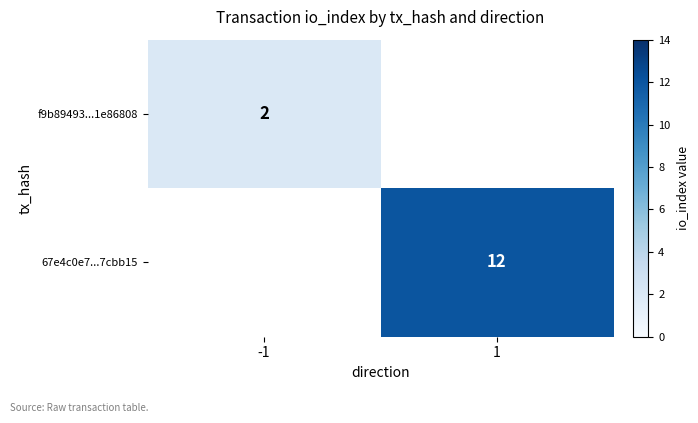

True or false: 67e4c0e7...7cbb15 has a value of 5 at 1.

False